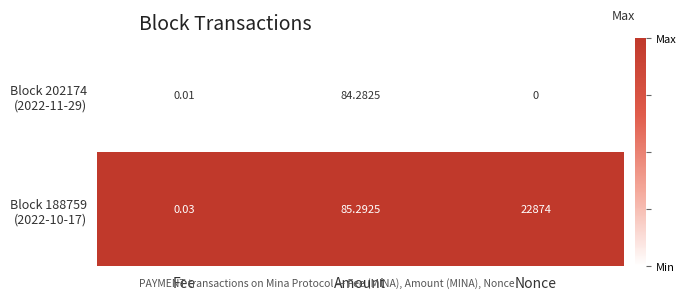

How many data points does each series have?

3